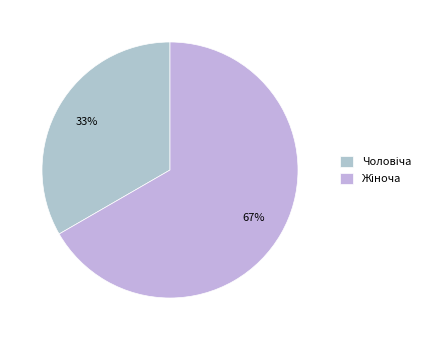

How many segments does this pie chart have?

2